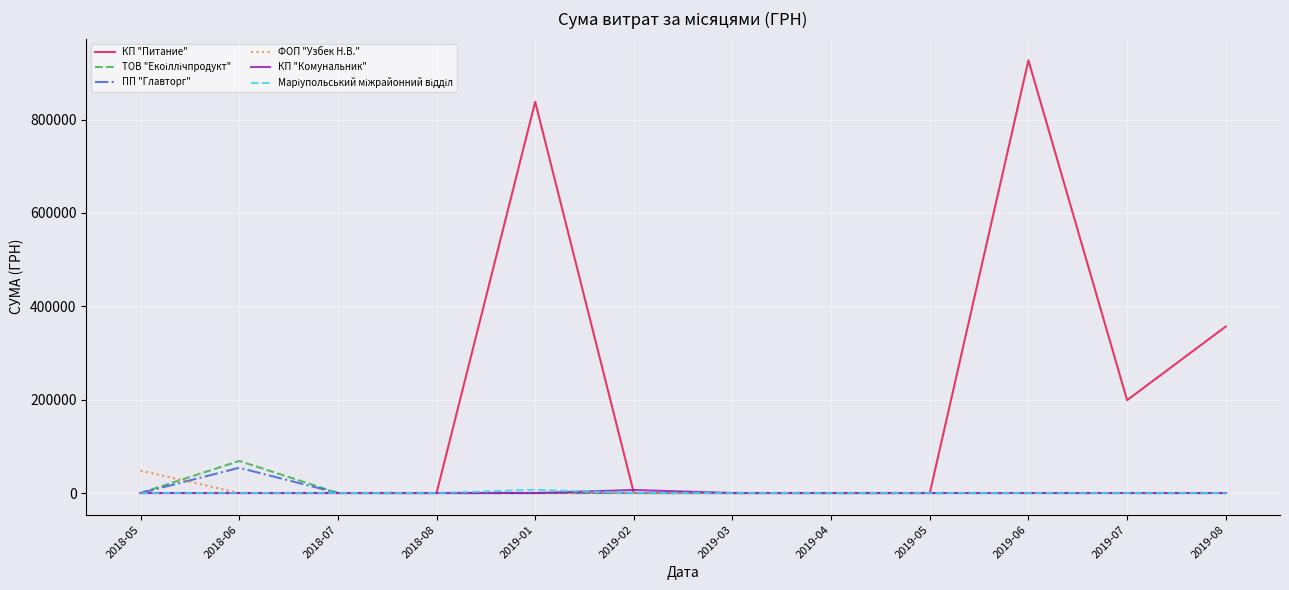

What is the highest value of the КП "Питание" series?

927059.8